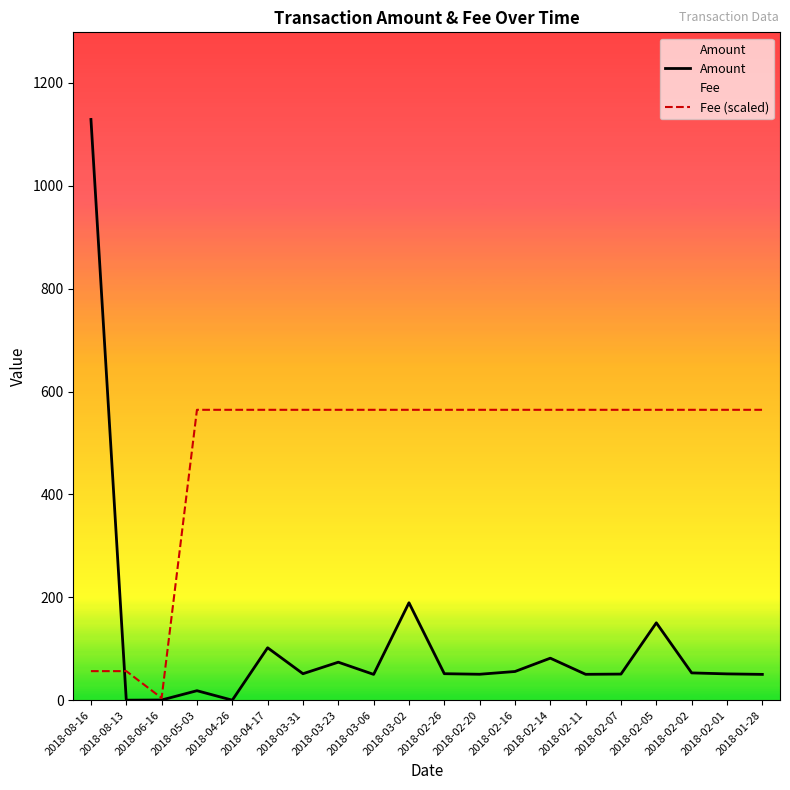

Which series has the largest total across all categories?

Fee (scaled)